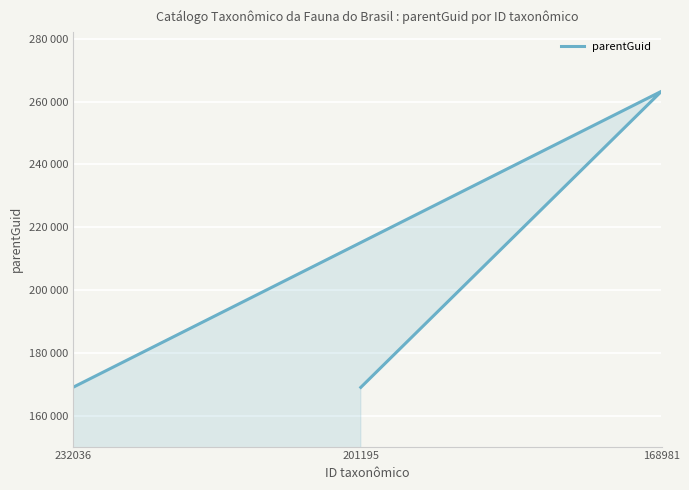

How many lines are shown in the chart?

1